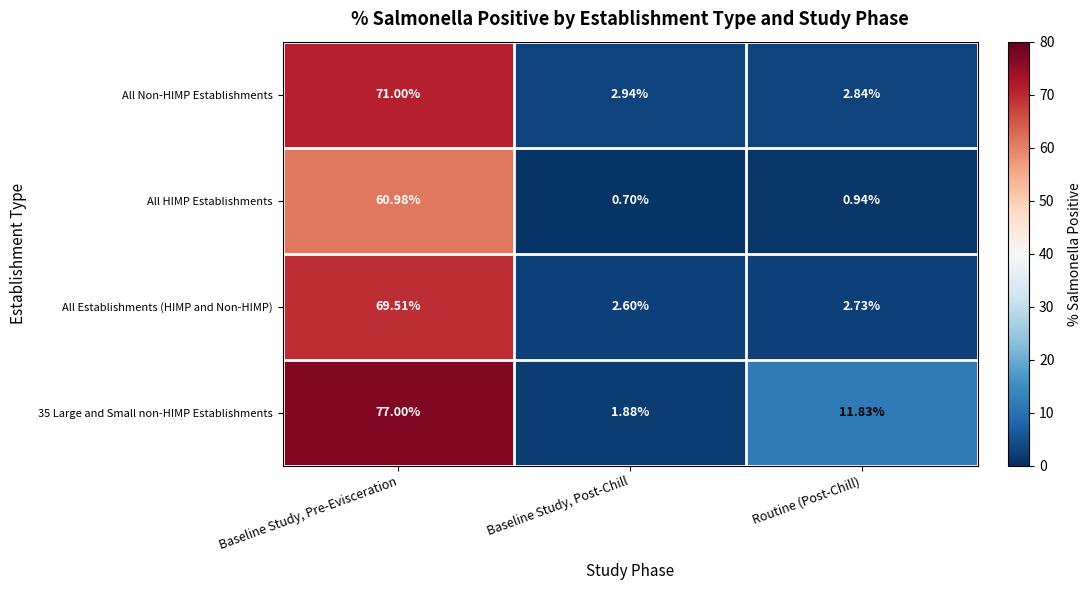

At which category does the chart reach its minimum across all series?

Baseline Study, Post-Chill